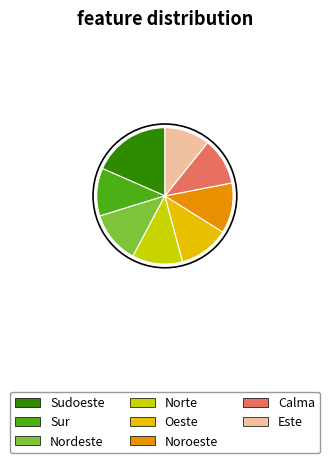

Which has a higher value, Sudoeste or Calma?

Sudoeste